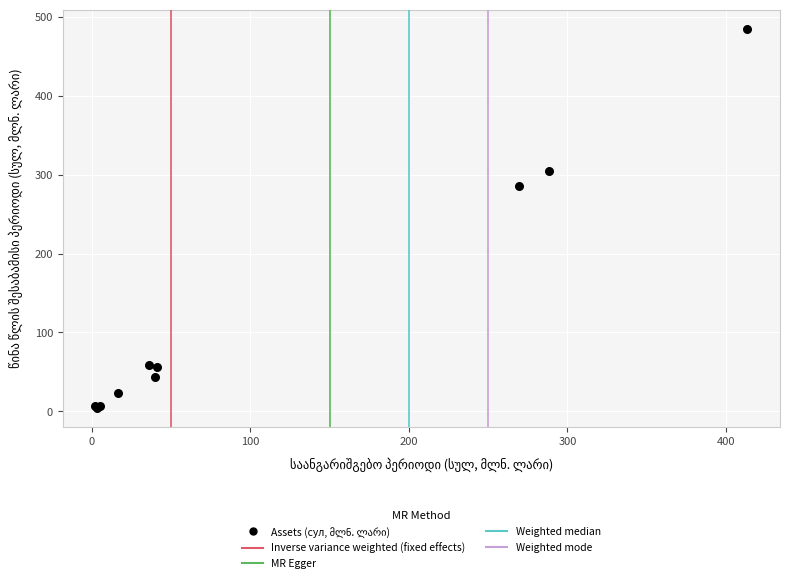

What Y value in the scatter plot is closest to 244?

285.7